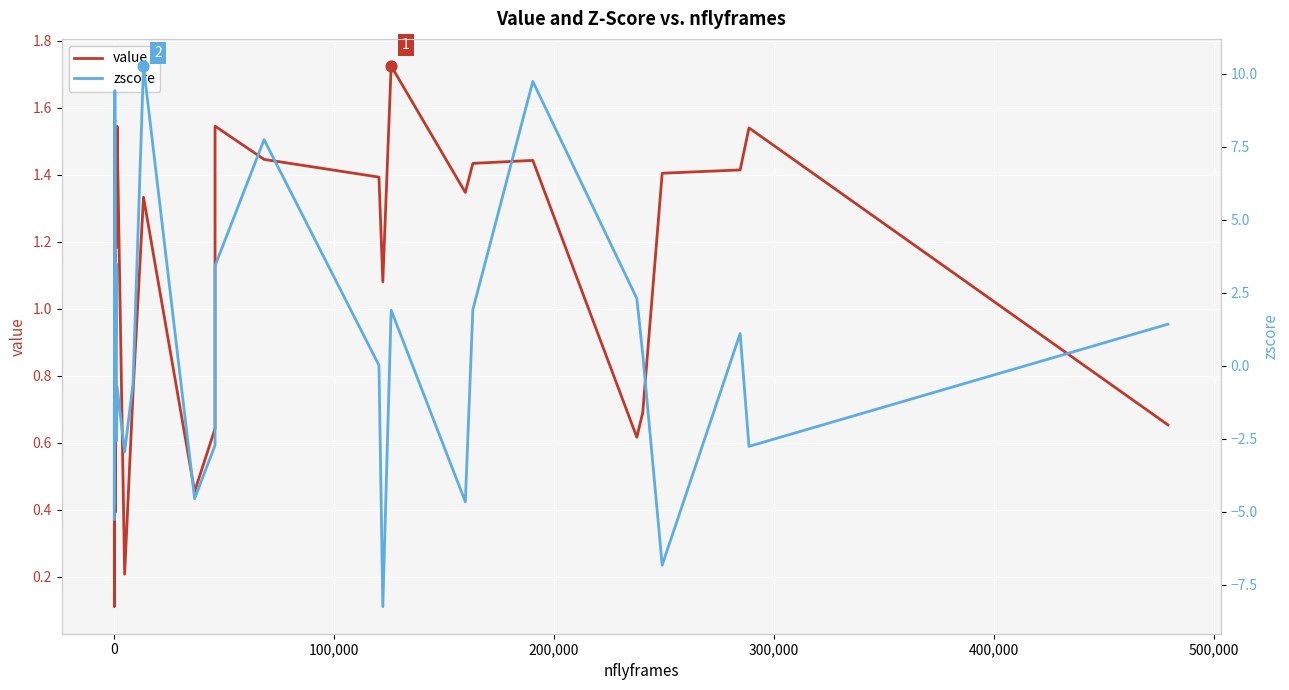

What are all the series names shown in the legend?

value, zscore